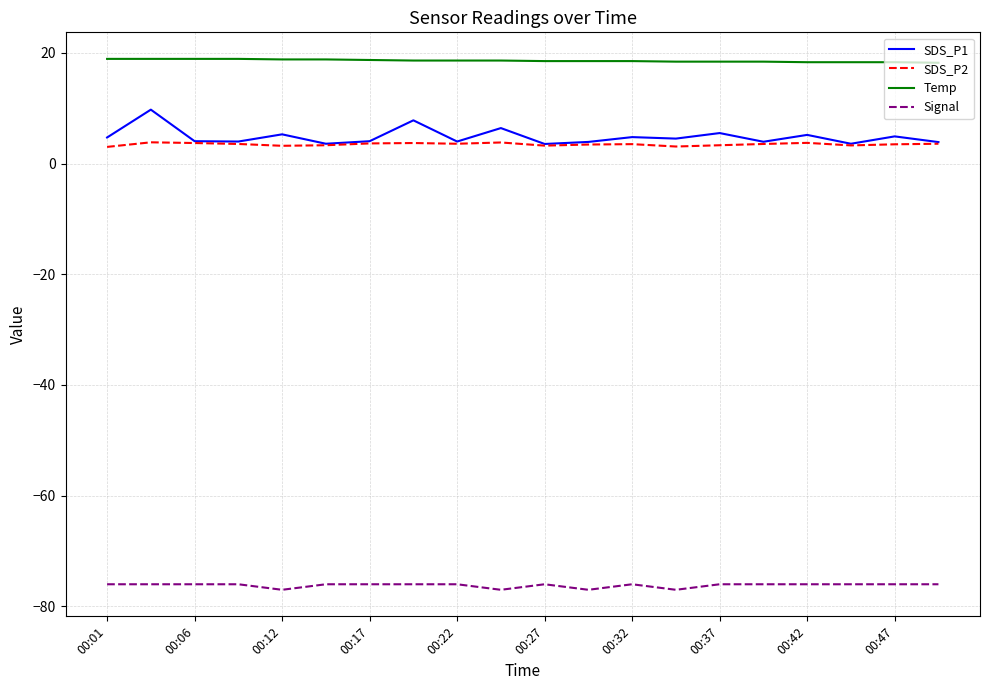

True or false: SDS_P2 and Signal intersect in this chart.

False